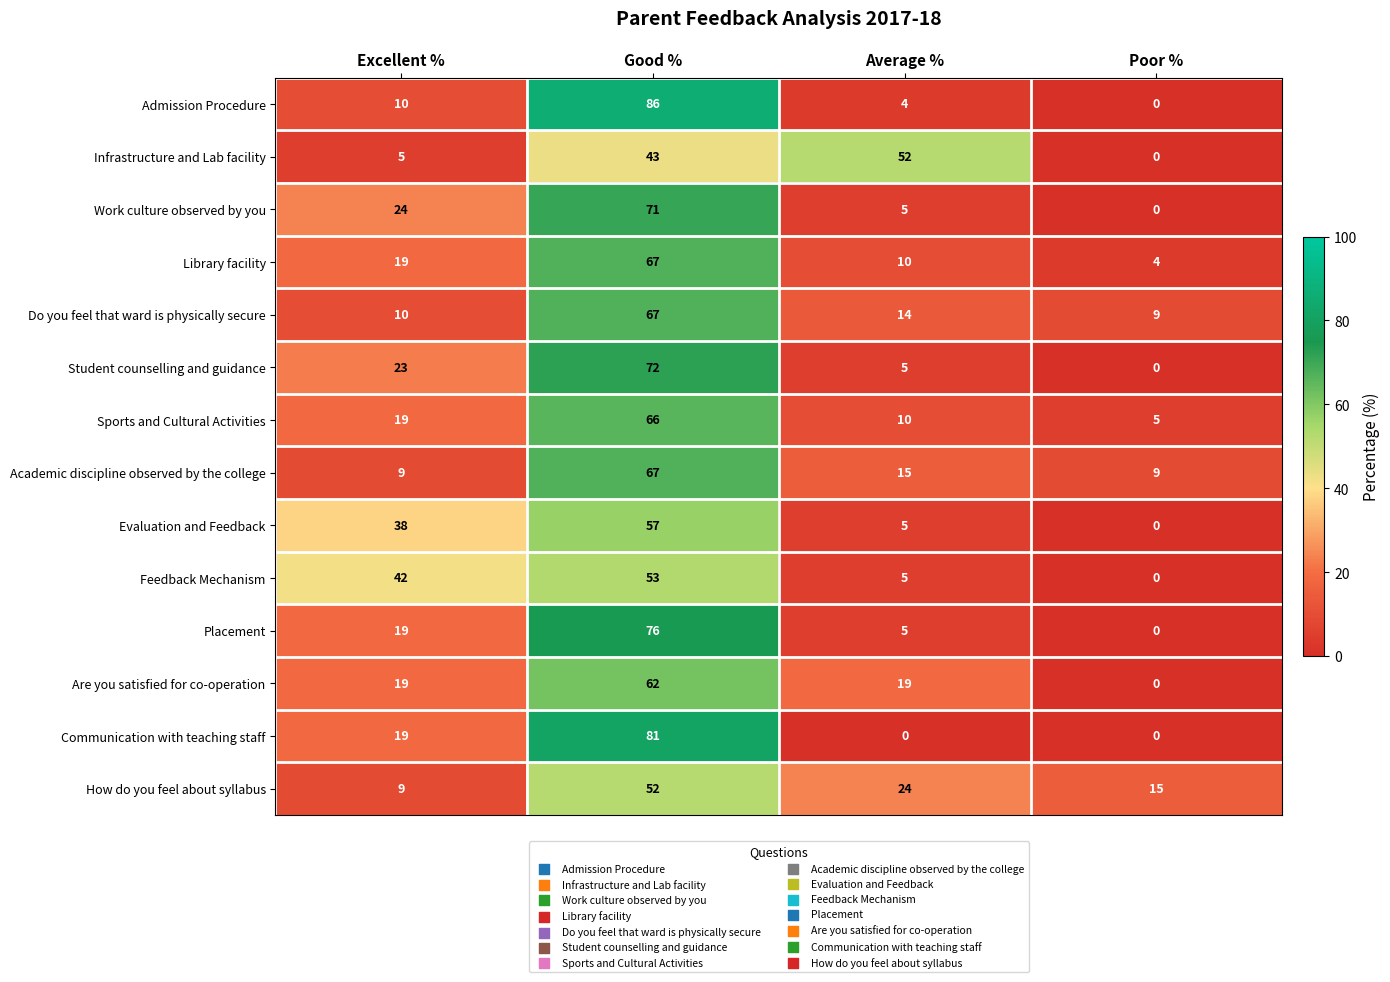

What is the total value across all series at Average %?

173